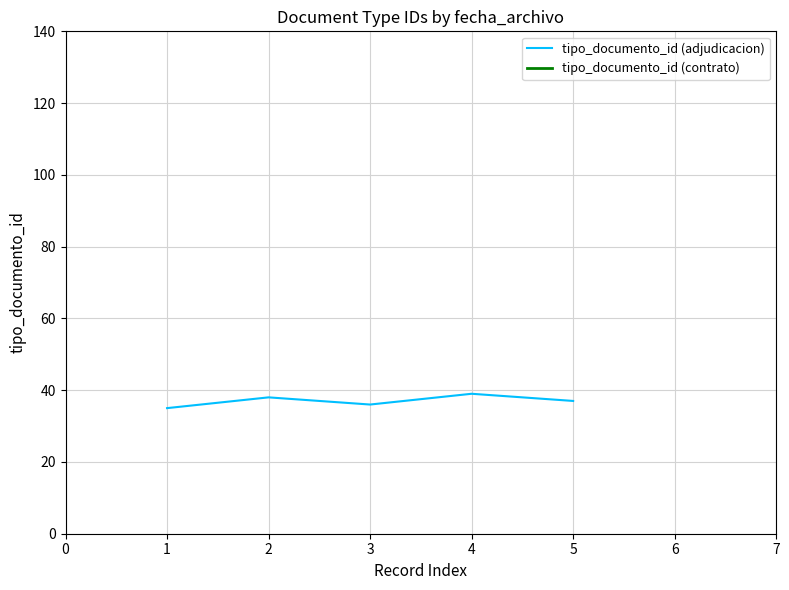

Reading right to left, list all the values displayed in this chart.

37	39	36	38	35